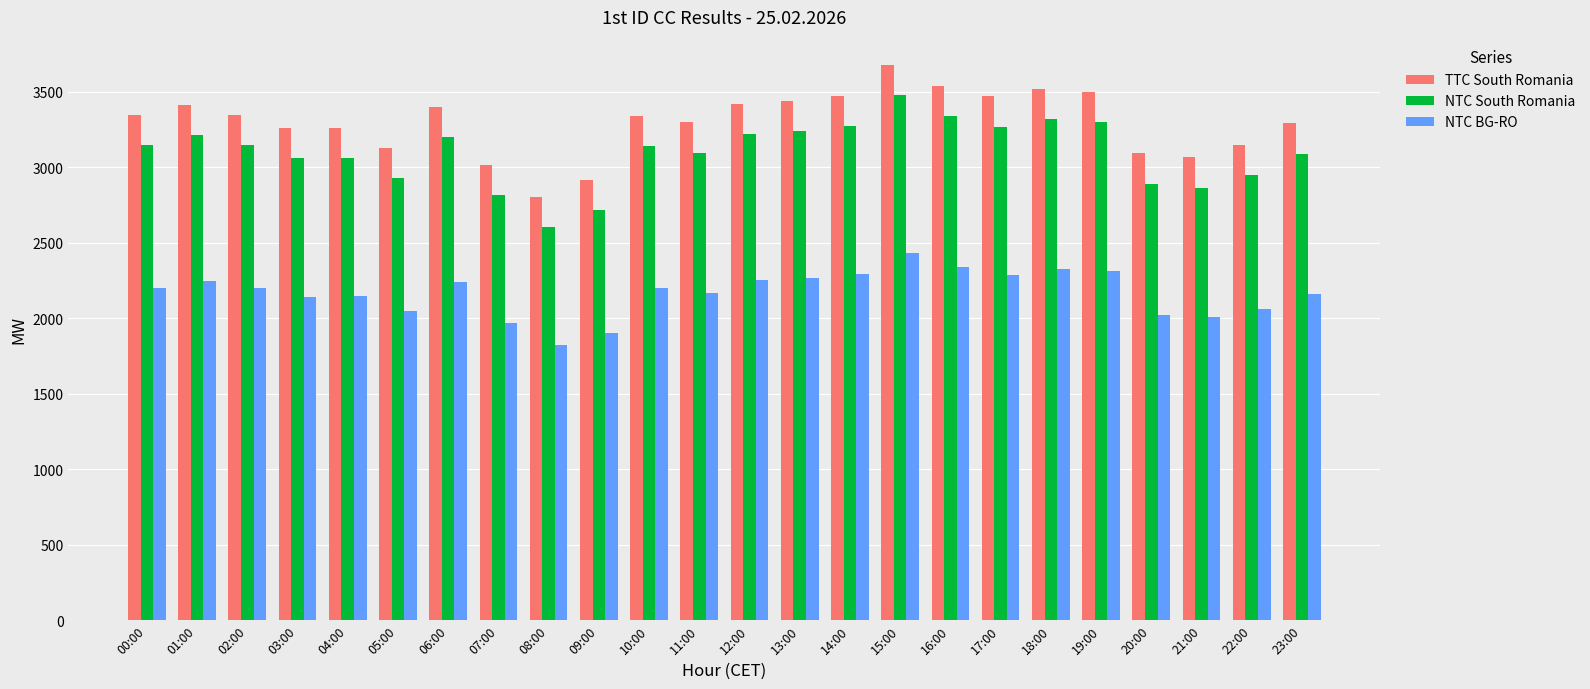

At 18:00, list the series in order from smallest to largest.

NTC BG-RO, NTC South Romania, TTC South Romania